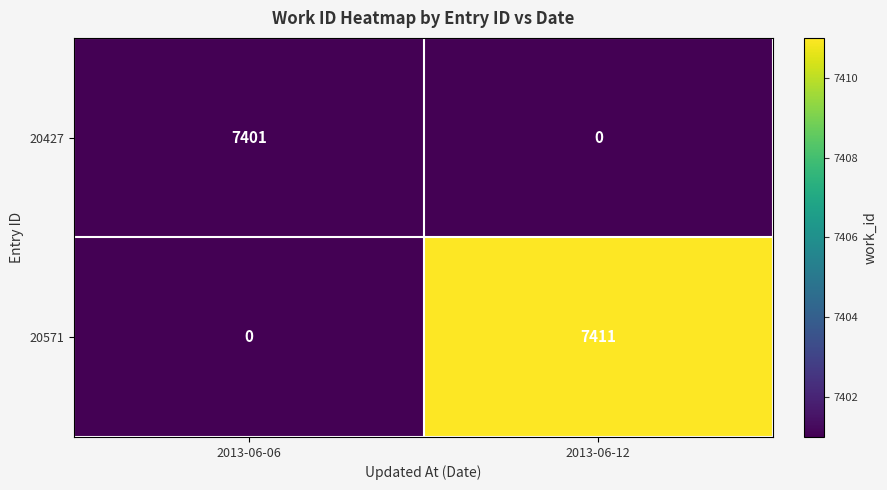

True or false: 20571 has a value of 5005 at 2013-06-12.

False